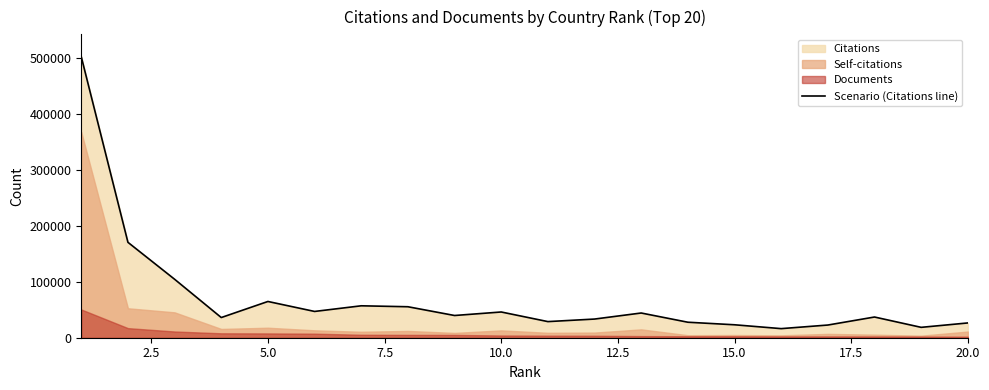

What is the maximum value shown in the chart?

502556